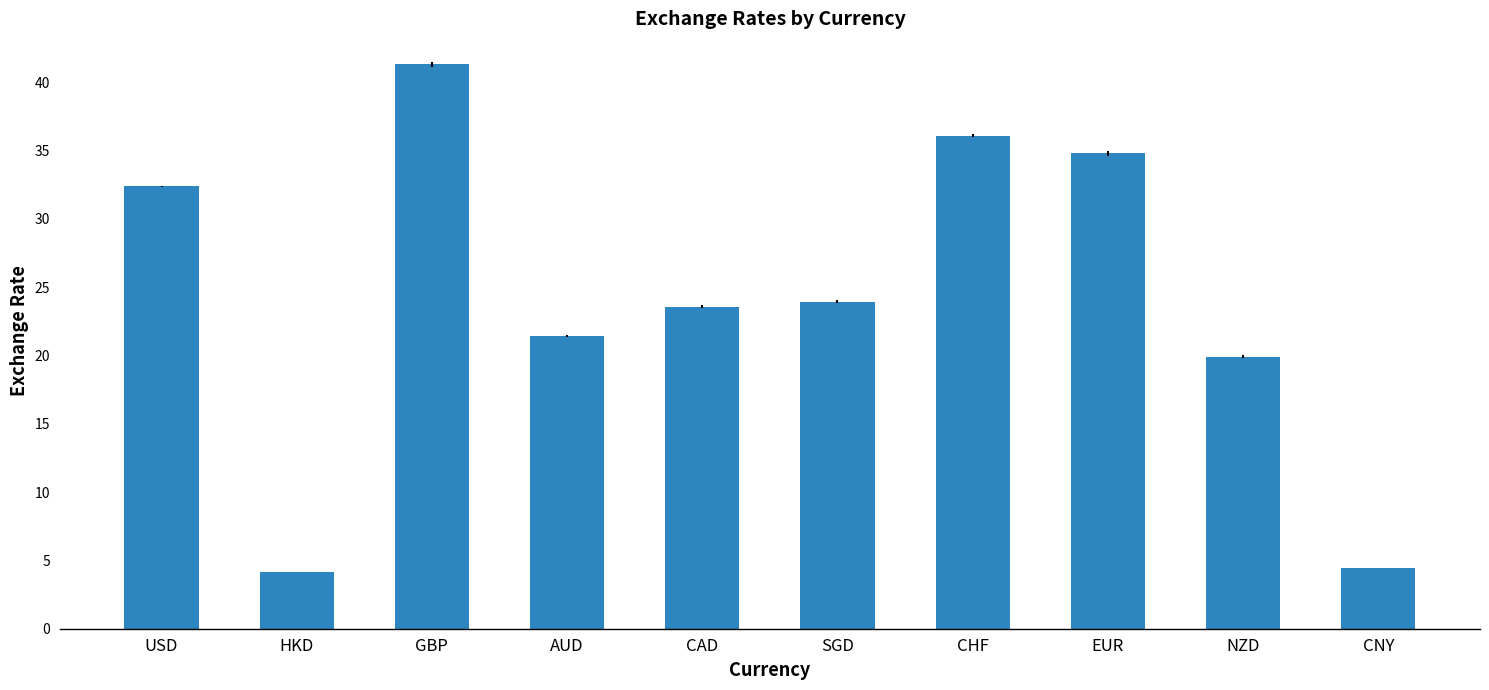

At which label is the value closest to 22?

AUD